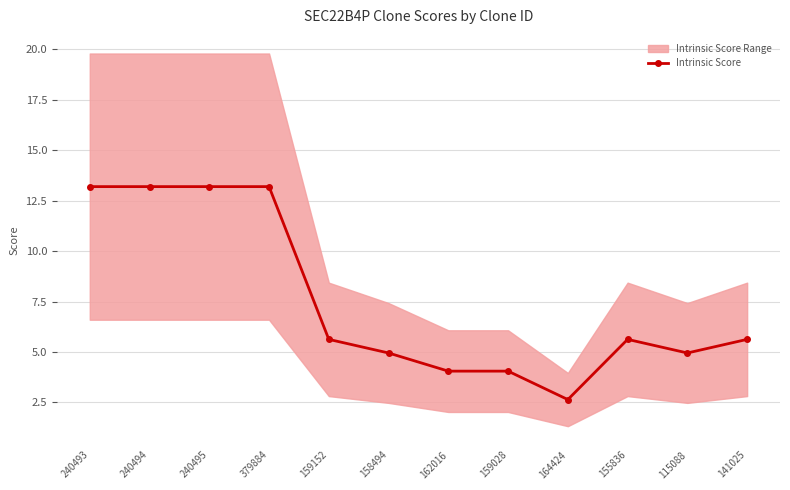

Which label corresponds to the smallest value in the chart?

164424